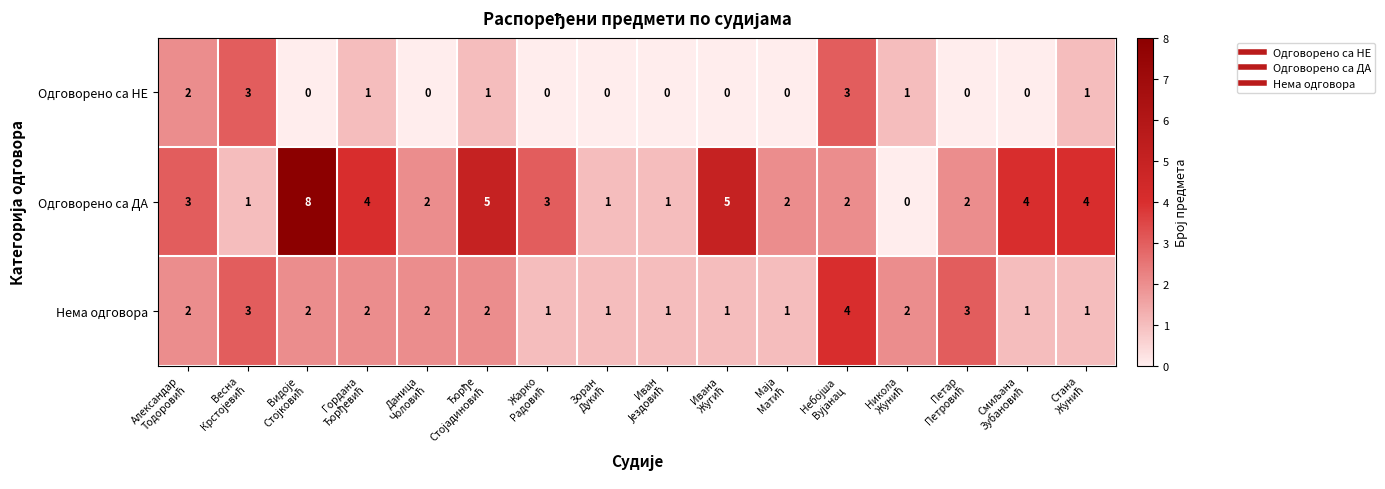

Rank the series by their average value, from lowest to highest.

Одговорено са НЕ, Нема одговора, Одговорено са ДА